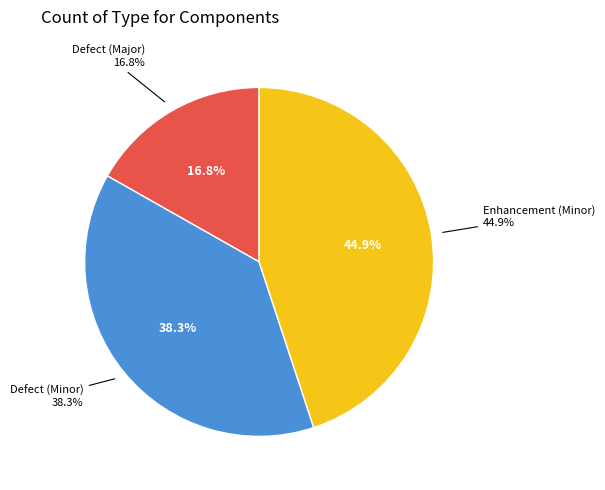

Rank the categories by value from lowest to highest.

Defect (Major), Defect (Minor), Enhancement (Minor)